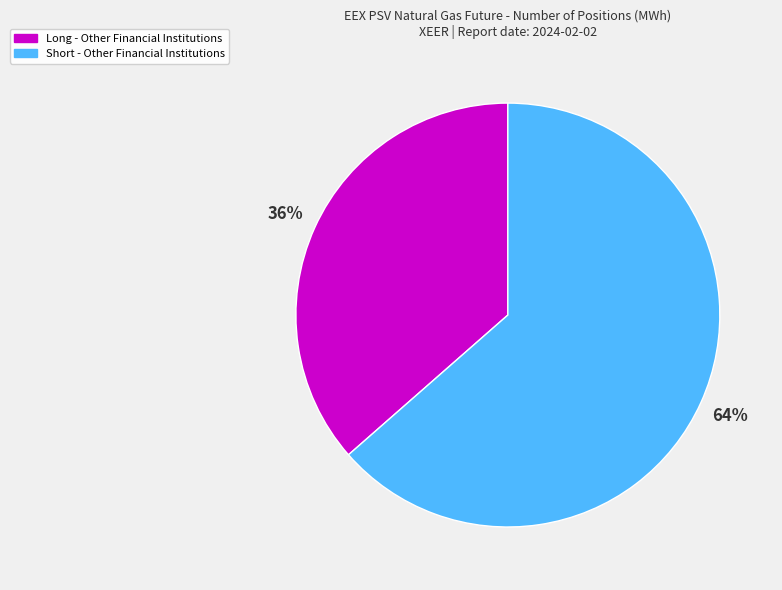

Approximately how many times larger is the value at Long - Other Financial Institutions compared to Short - Other Financial Institutions?

0.6